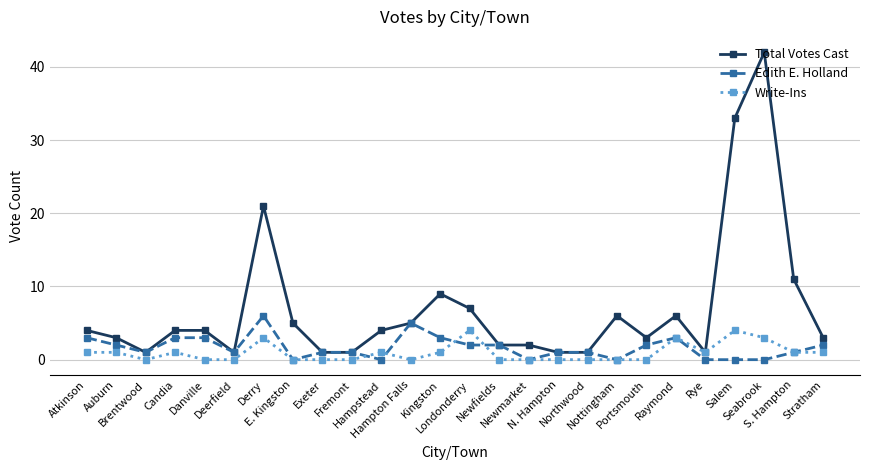

What is the average value of the Write-Ins series?

1